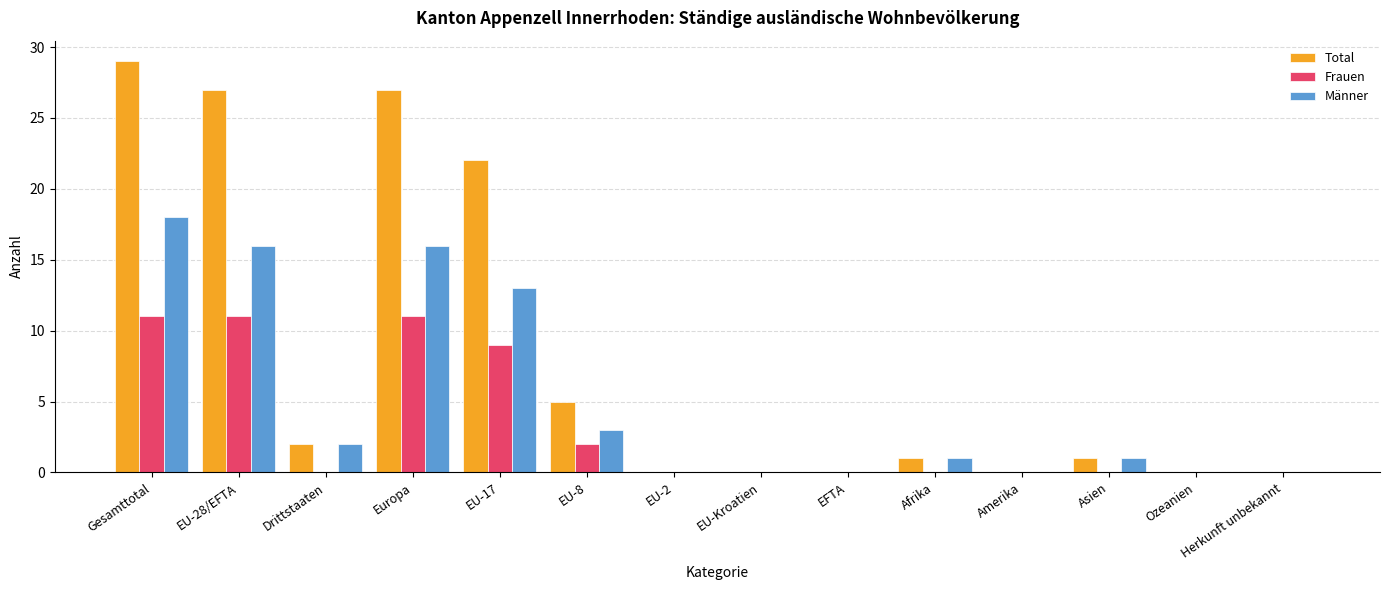

True or false: Frauen has a value of 0 at Herkunft unbekannt.

True